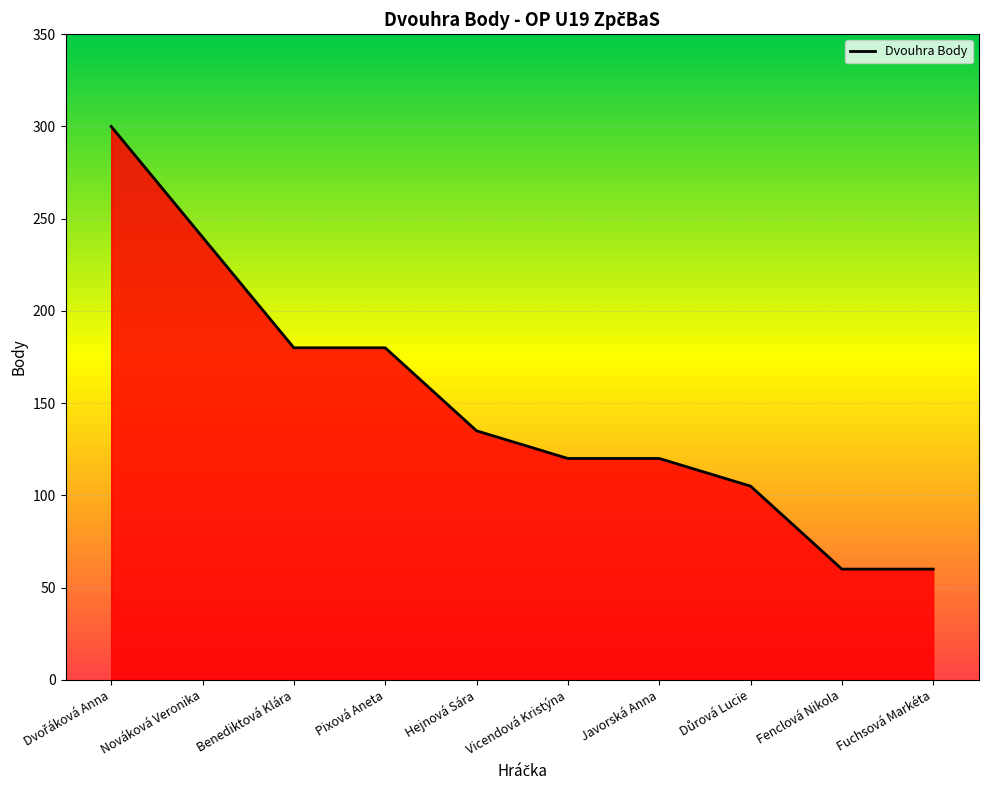

What position from the right is Pixová Aneta?

7